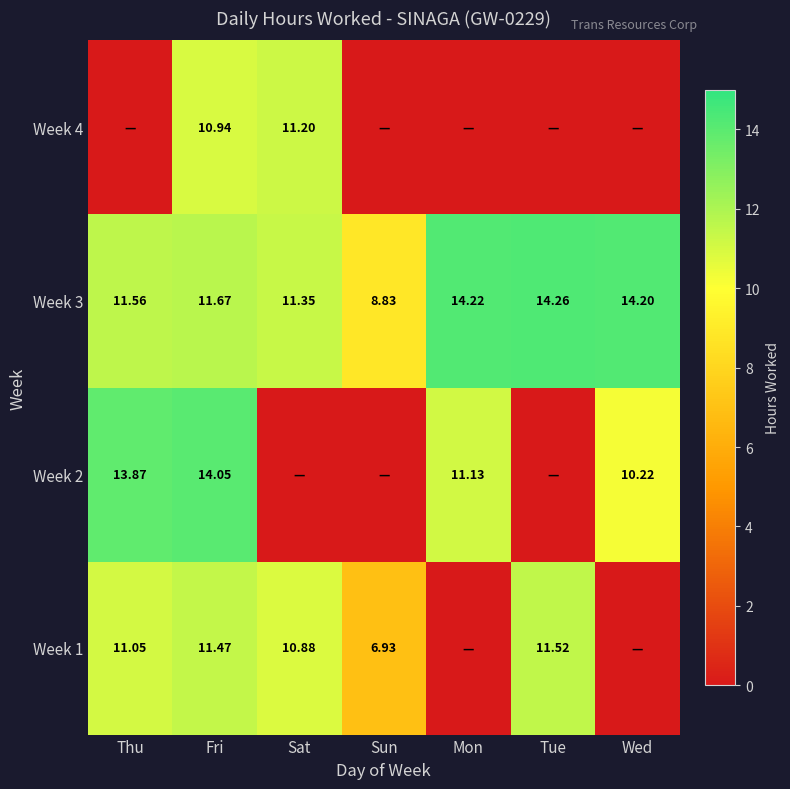

Where is Week 3 nearest to the value 11?

Sat